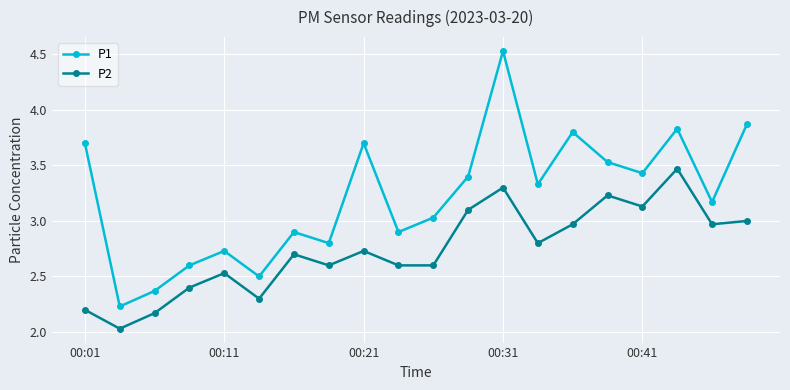

Rank the series by their average value, from lowest to highest.

P2, P1